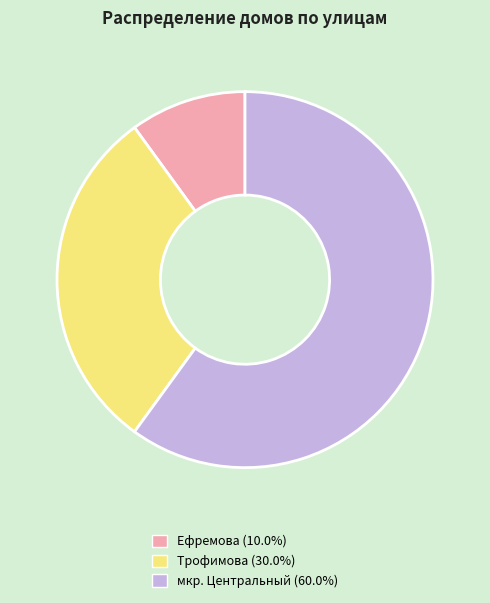

Combined, do Ефремова and Трофимова account for over 50%?

No